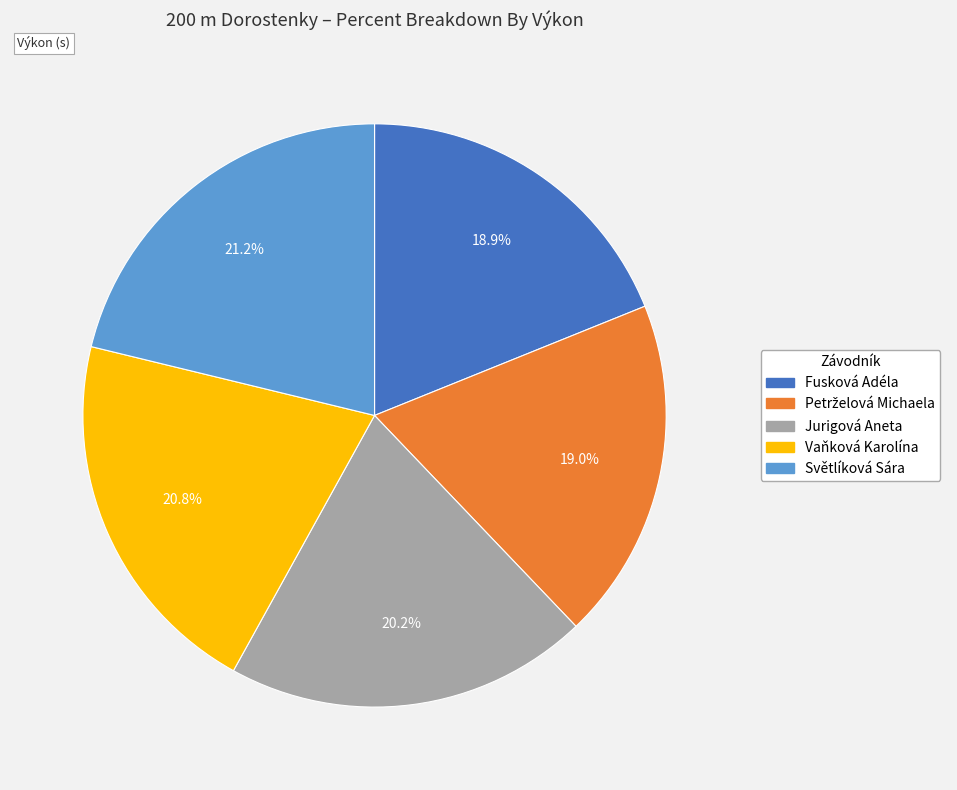

To the nearest percent, what portion does Vaňková Karolína represent?

21%